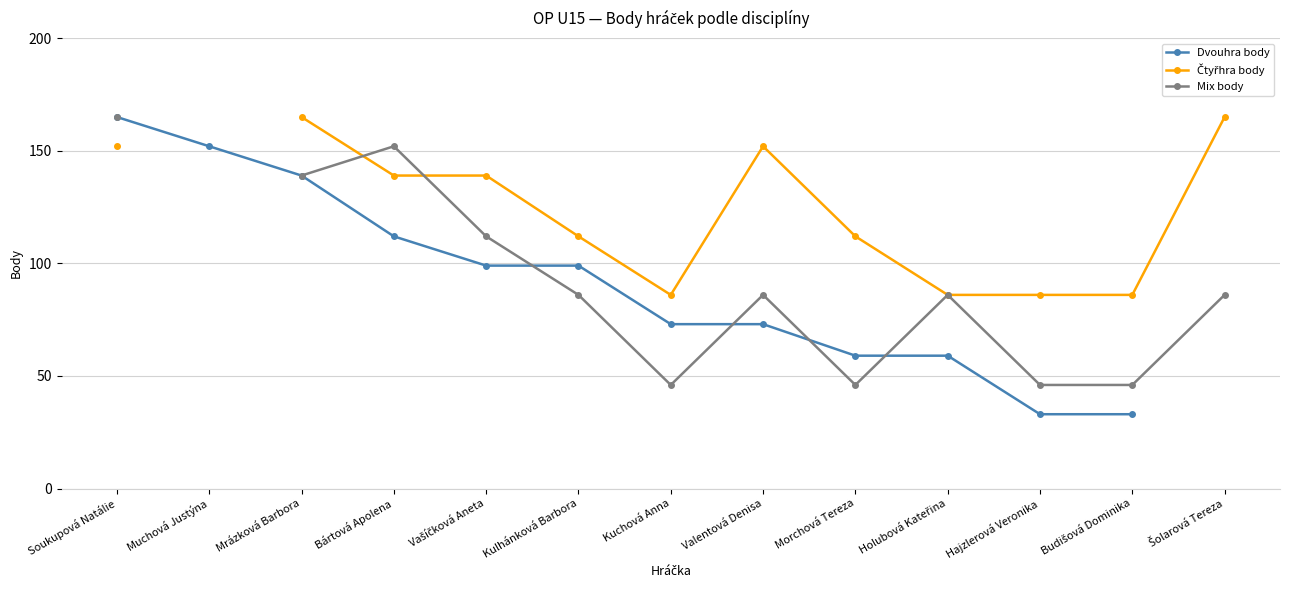

True or false: Čtyřhra body and Mix body cross at least once.

True